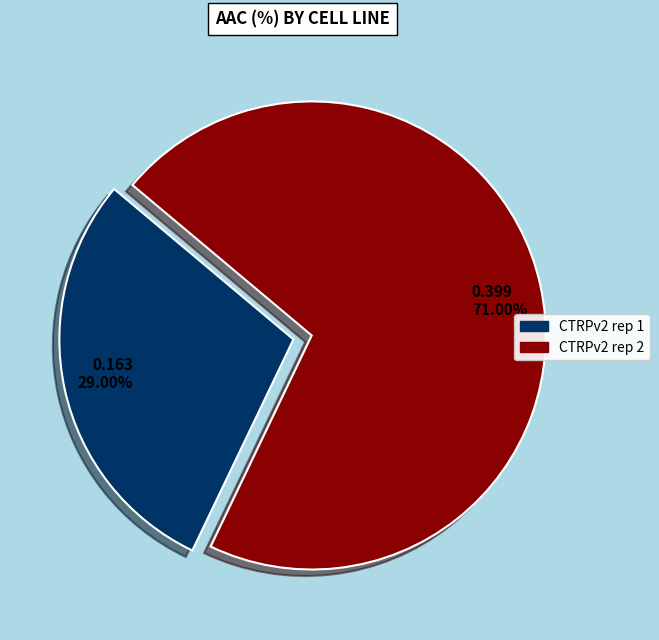

How many slices are in this pie chart?

2